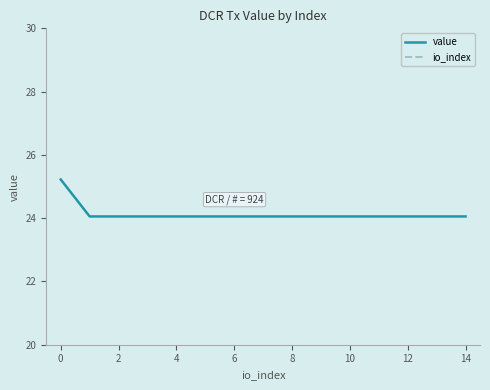

Does the chart have visible grid lines?

No